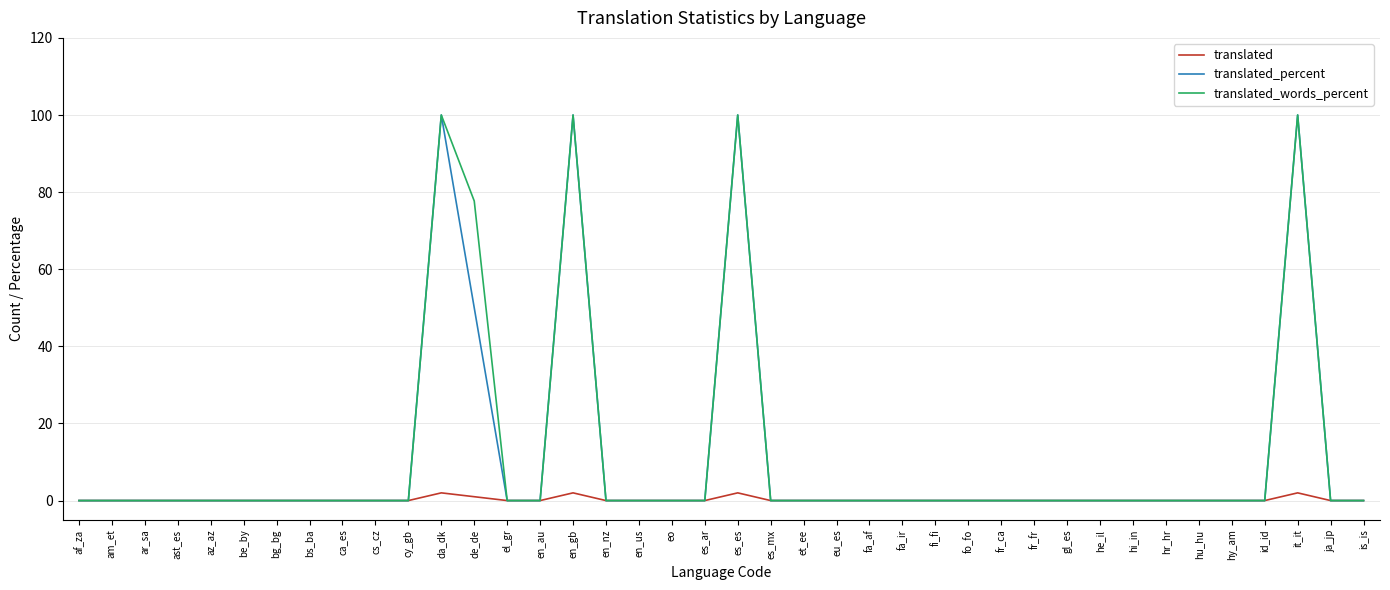

What position from the right is bs_ba?

33